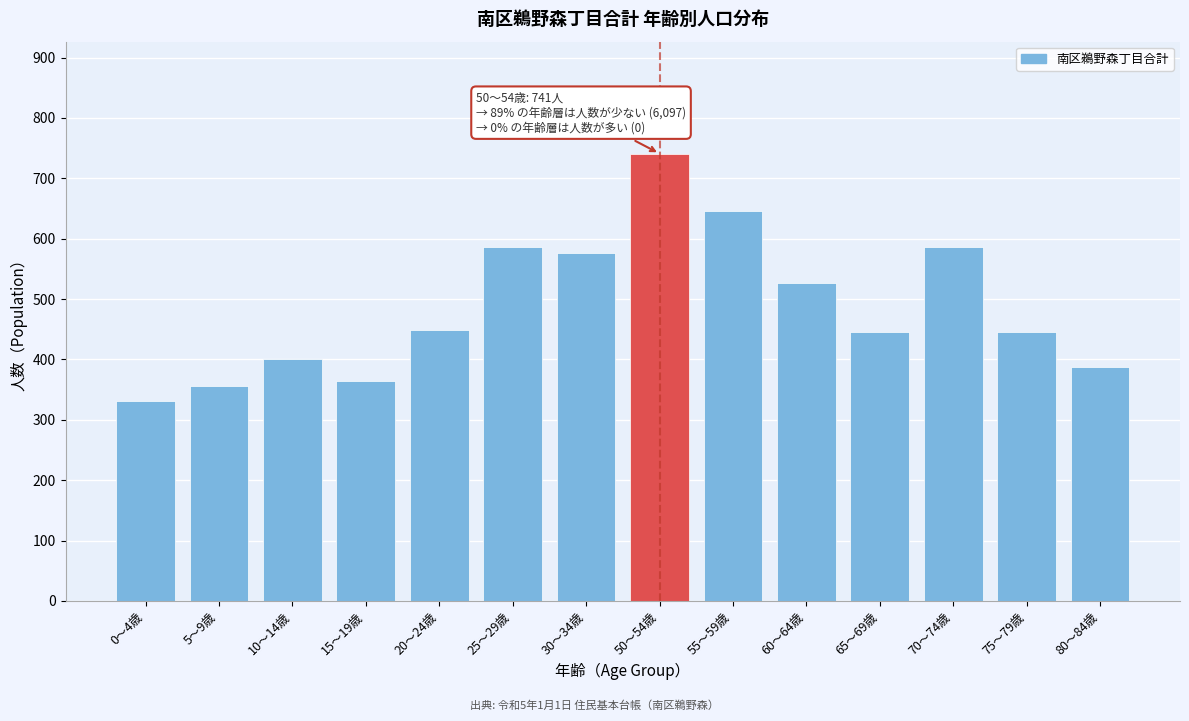

Reading left to right, list all the values displayed in this chart.

0～4歳=331	5～9歳=356	10～14歳=400	15～19歳=364	20～24歳=449	25～29歳=586	30～34歳=576	50～54歳=741	55～59歳=645	60～64歳=527	65～69歳=445	70～74歳=586	75～79歳=445	80～84歳=387